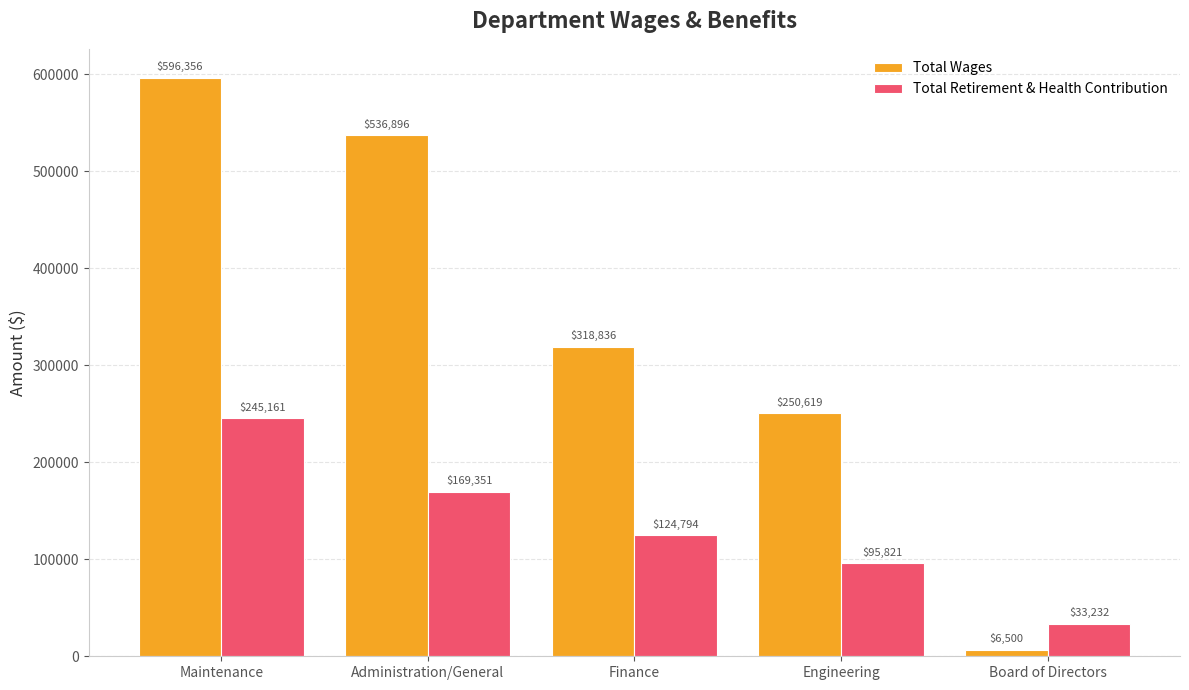

Which series has the largest range (max minus min)?

Total Wages